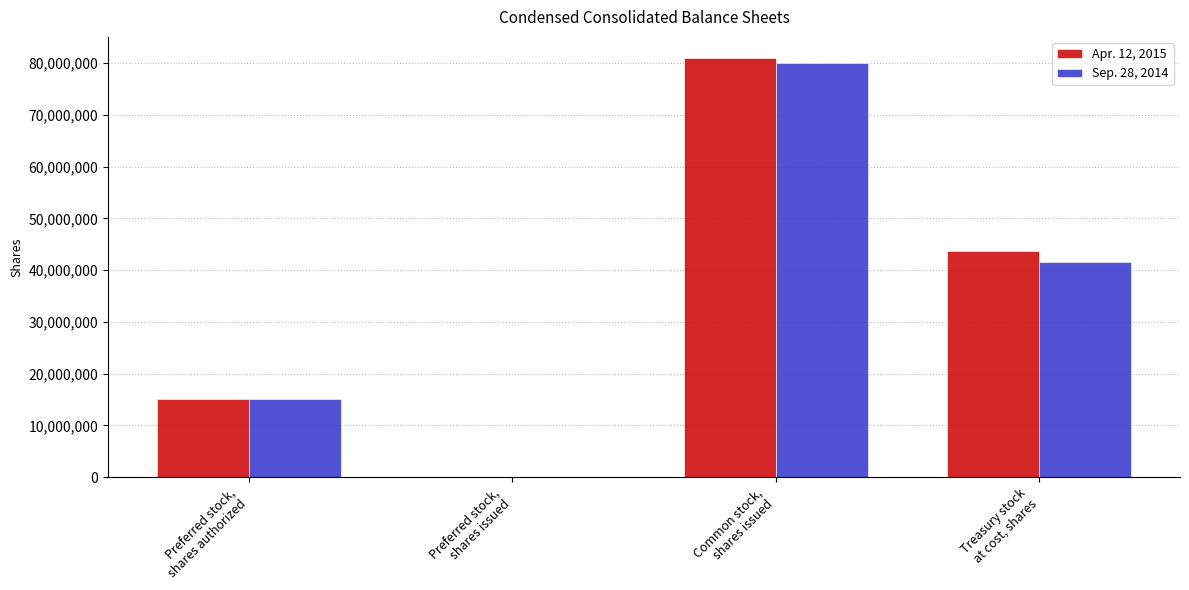

Is it true that Apr. 12, 2015 equals 121632200 at Common stock,
shares issued?

False